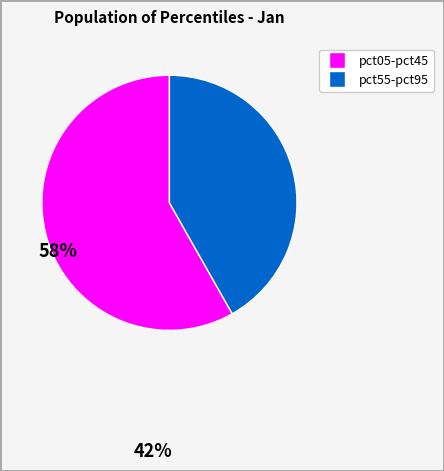

Is there a majority slice in this chart?

Yes